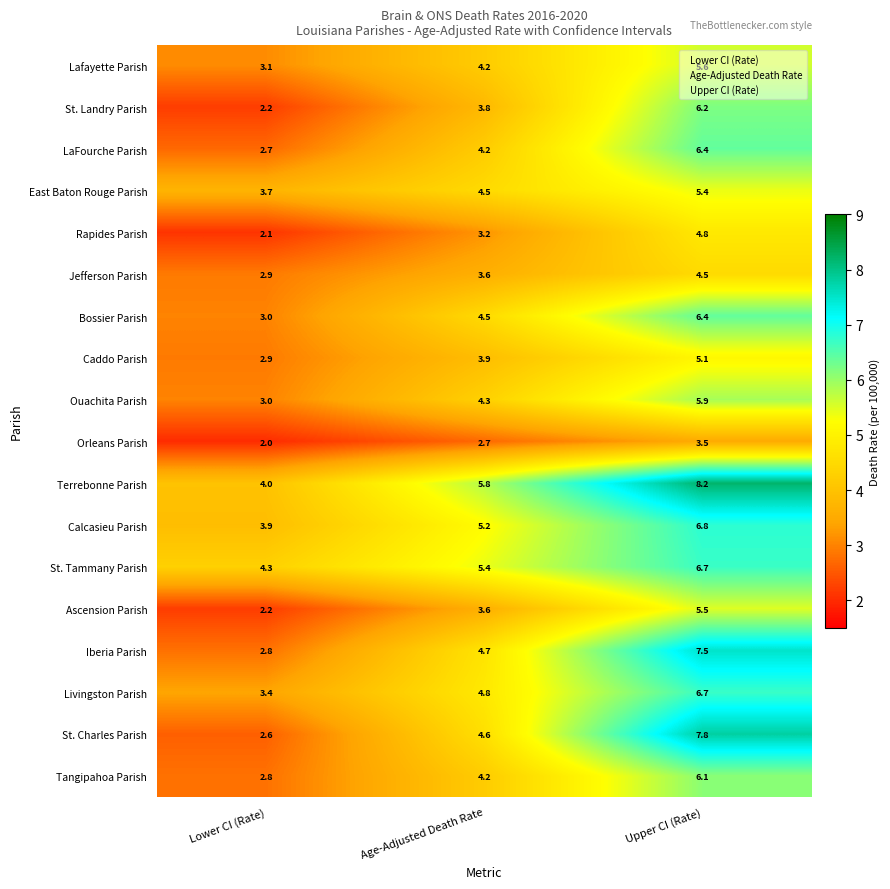

At which category is the sum across all series the highest?

Upper CI (Rate)